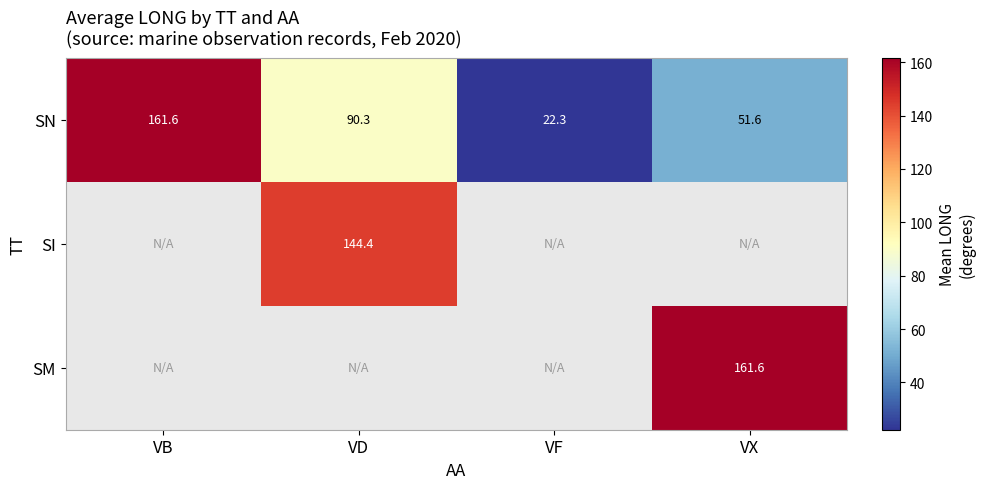

Which category has the highest value across all series?

VB